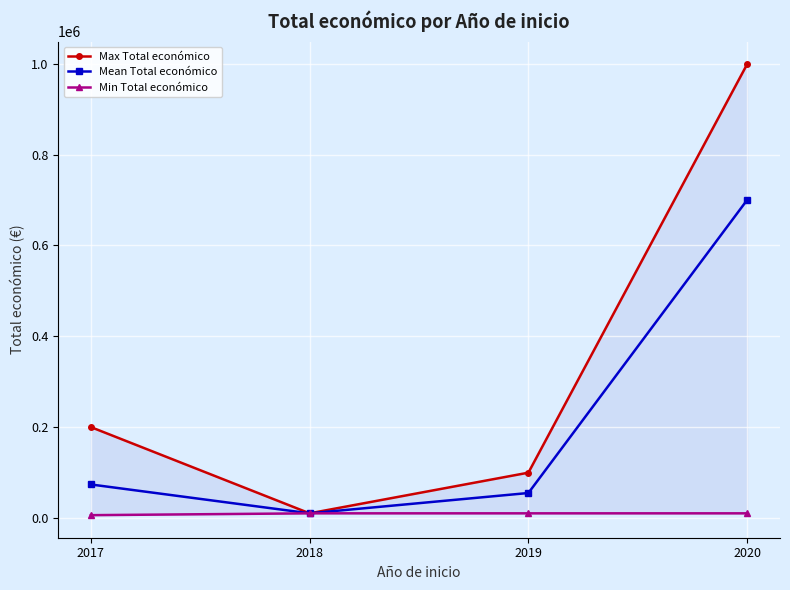

Is it true that Min Total económico equals 2611.9 at 2018?

False